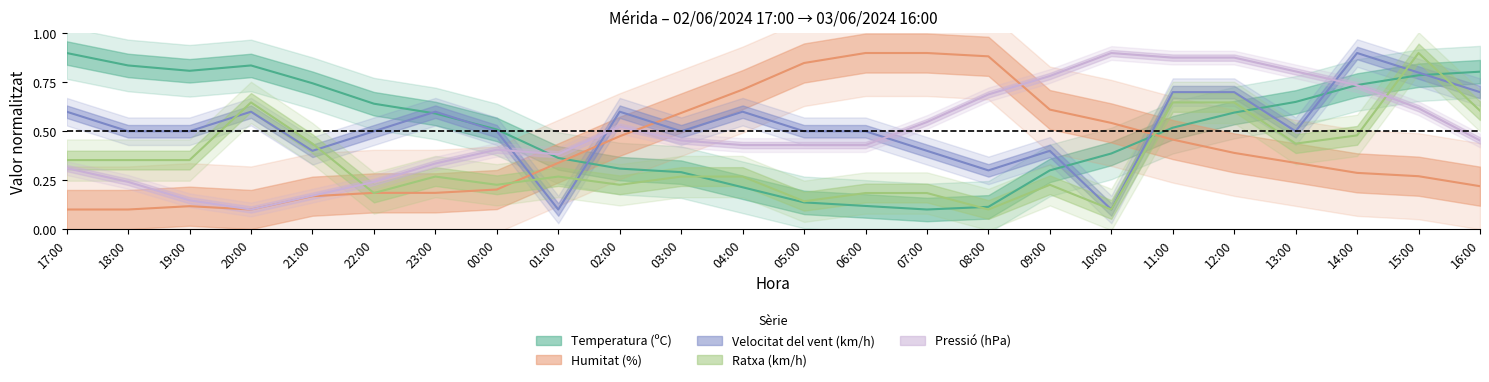

Is it true that Ratxa (km/h) equals 0.9 at 15:00?

True